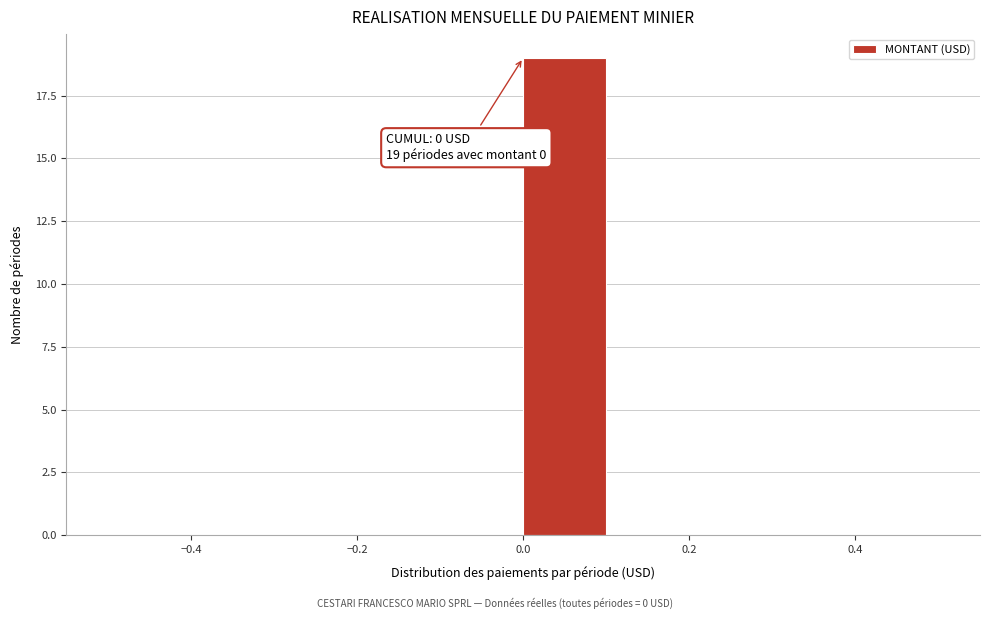

Over which range of the x-axis is the bar tallest?

0.0 to 0.1